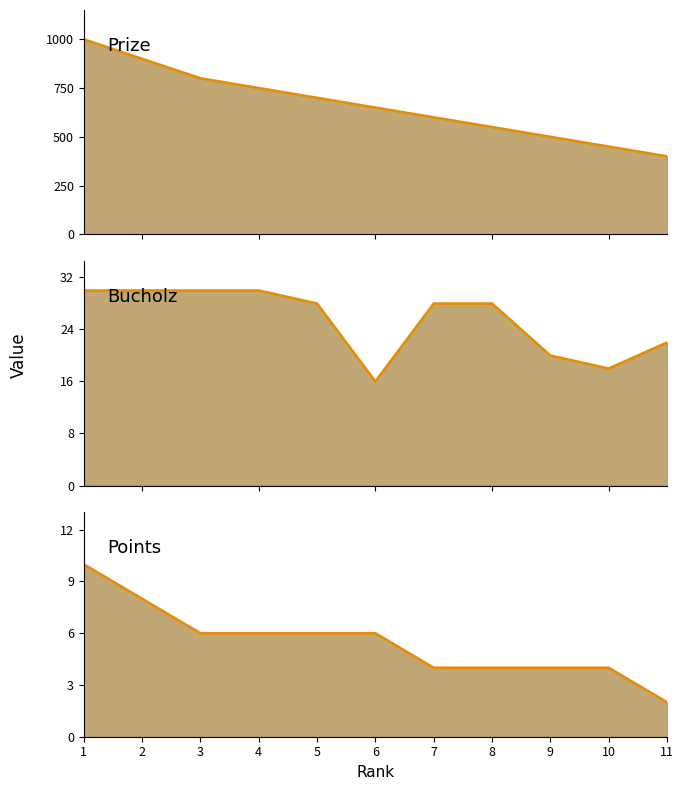

What is the difference between the maximum and second lowest values in the Bucholz (line) series?

12